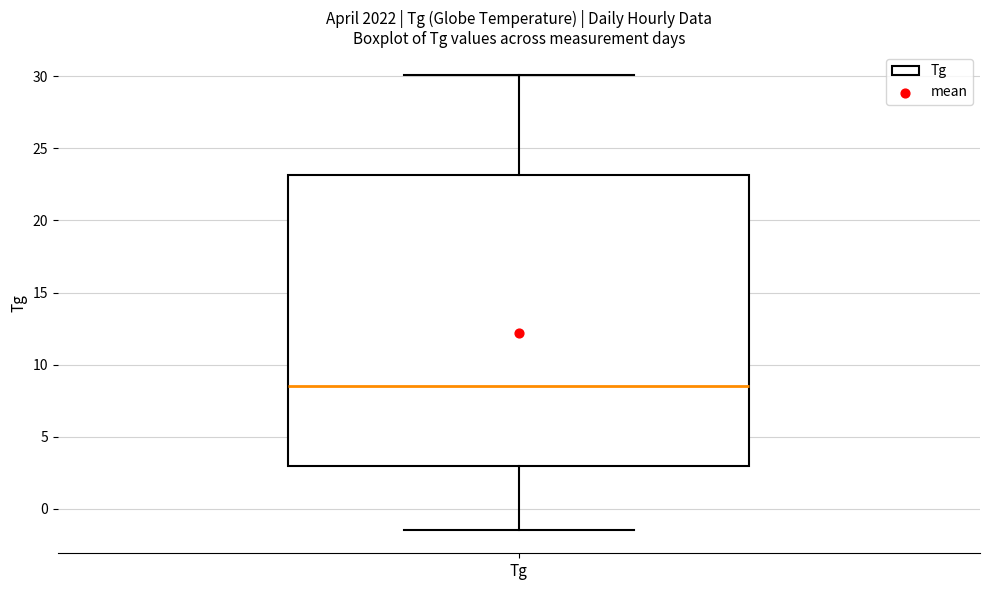

Read this box plot against the y-axis: the position of the median line, the range covered by the box, and the ends of both whiskers. The values are not printed on the chart, so give them approximately, as read against the axis.

median 8.5, box 3.0 to 23.0, whiskers -1.5 to 30.0